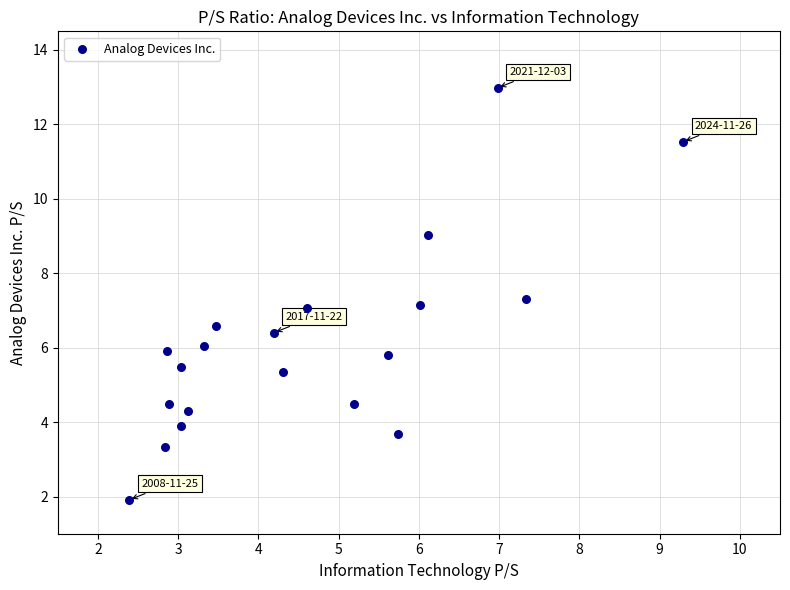

What is the range of X values (max minus min)?

6.9